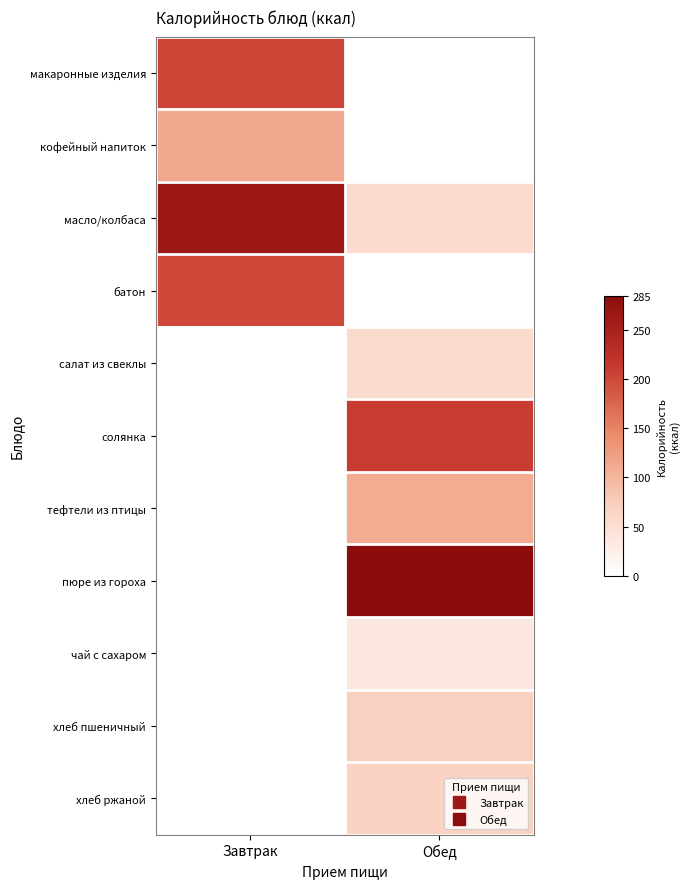

Reading right to left, transcribe all the data shown in this chart.

макаронные изделия: Обед=0.0	Завтрак=202.0
кофейный напиток: Обед=0.0	Завтрак=113.0
масло/колбаса: Обед=55.7	Завтрак=264.0
батон: Обед=0.0	Завтрак=198.3
салат из свеклы: Обед=55.7	Завтрак=0.0
солянка: Обед=211.2	Завтрак=0.0
тефтели из птицы: Обед=109.6	Завтрак=0.0
пюре из гороха: Обед=285.0	Завтрак=0.0
чай с сахаром: Обед=36.0	Завтрак=0.0
хлеб пшеничный: Обед=70.1	Завтрак=0.0
хлеб ржаной: Обед=69.0	Завтрак=0.0